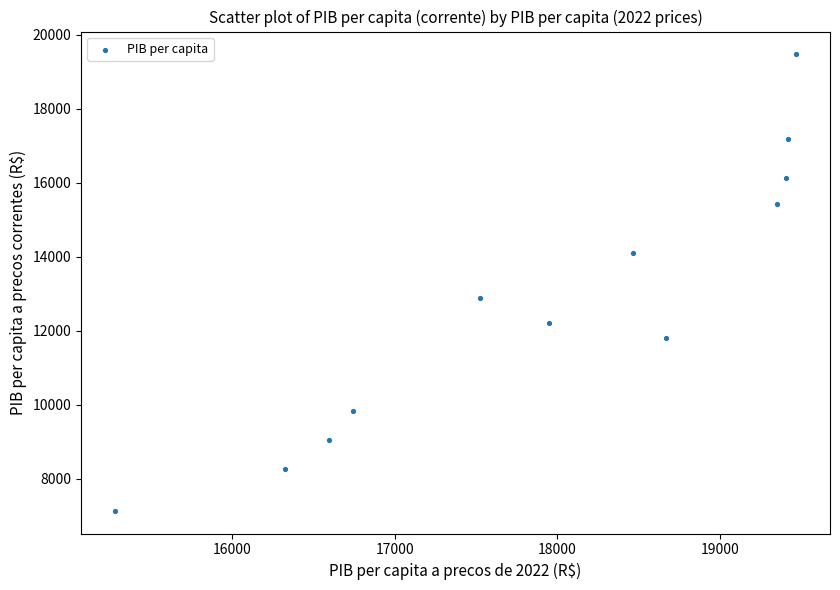

What Y value in the scatter plot is closest to 13302?

12893.7